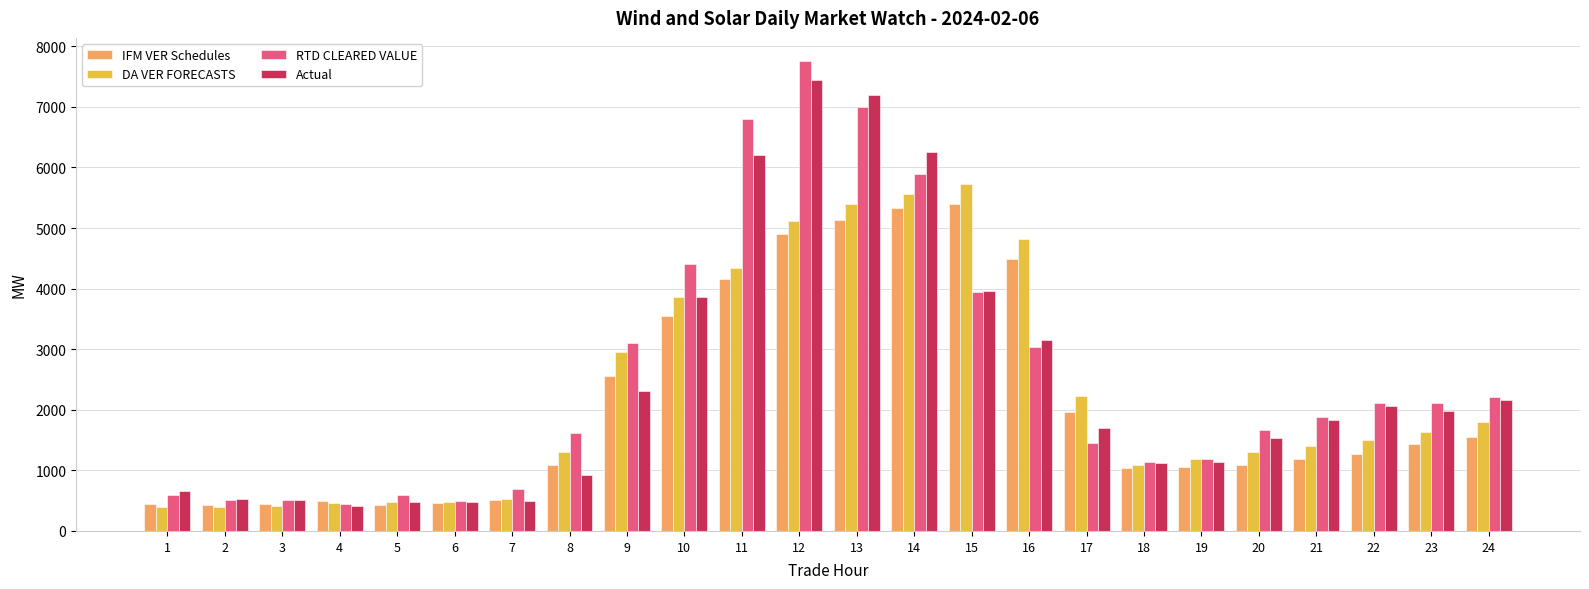

What is the difference between the highest and lowest values at 17?

768.1